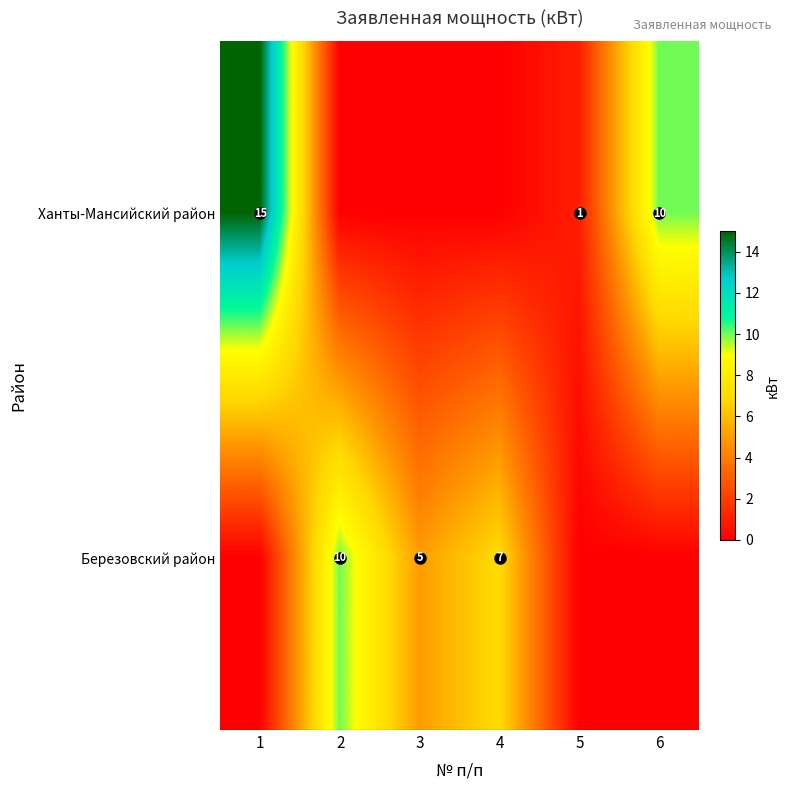

Is it true that Ханты-Мансийский район equals 22 at 1?

False